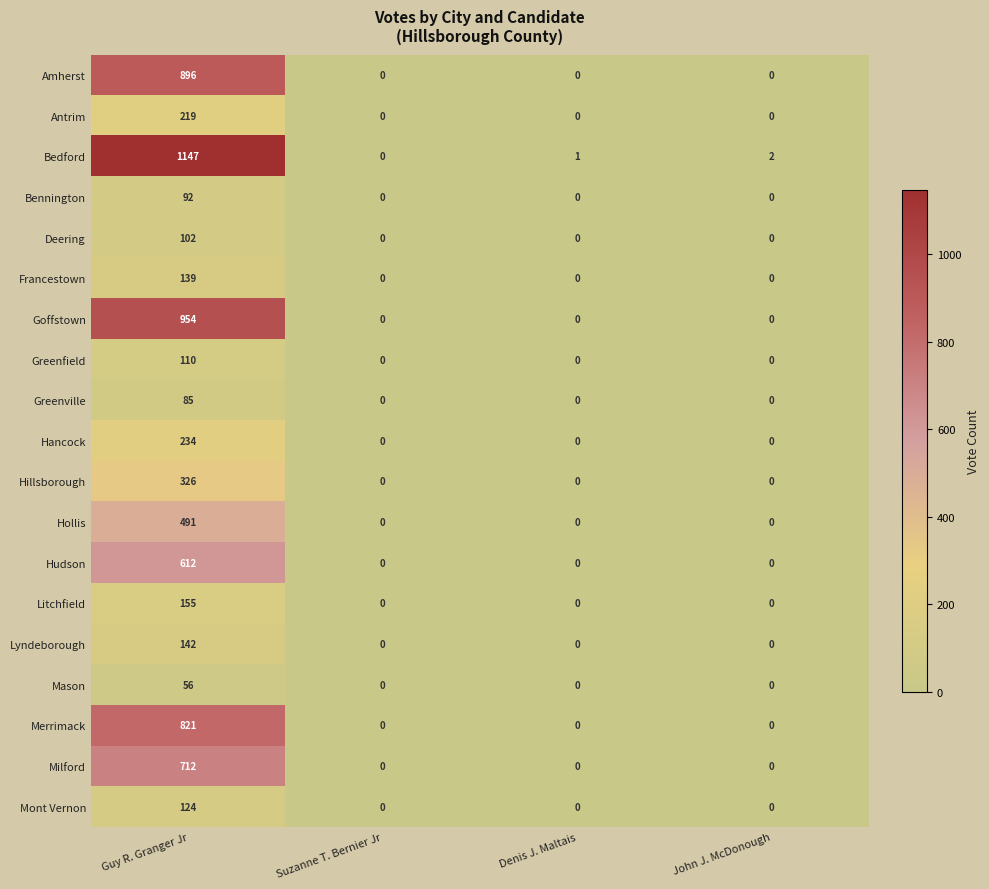

How many categories are shown in the chart?

4